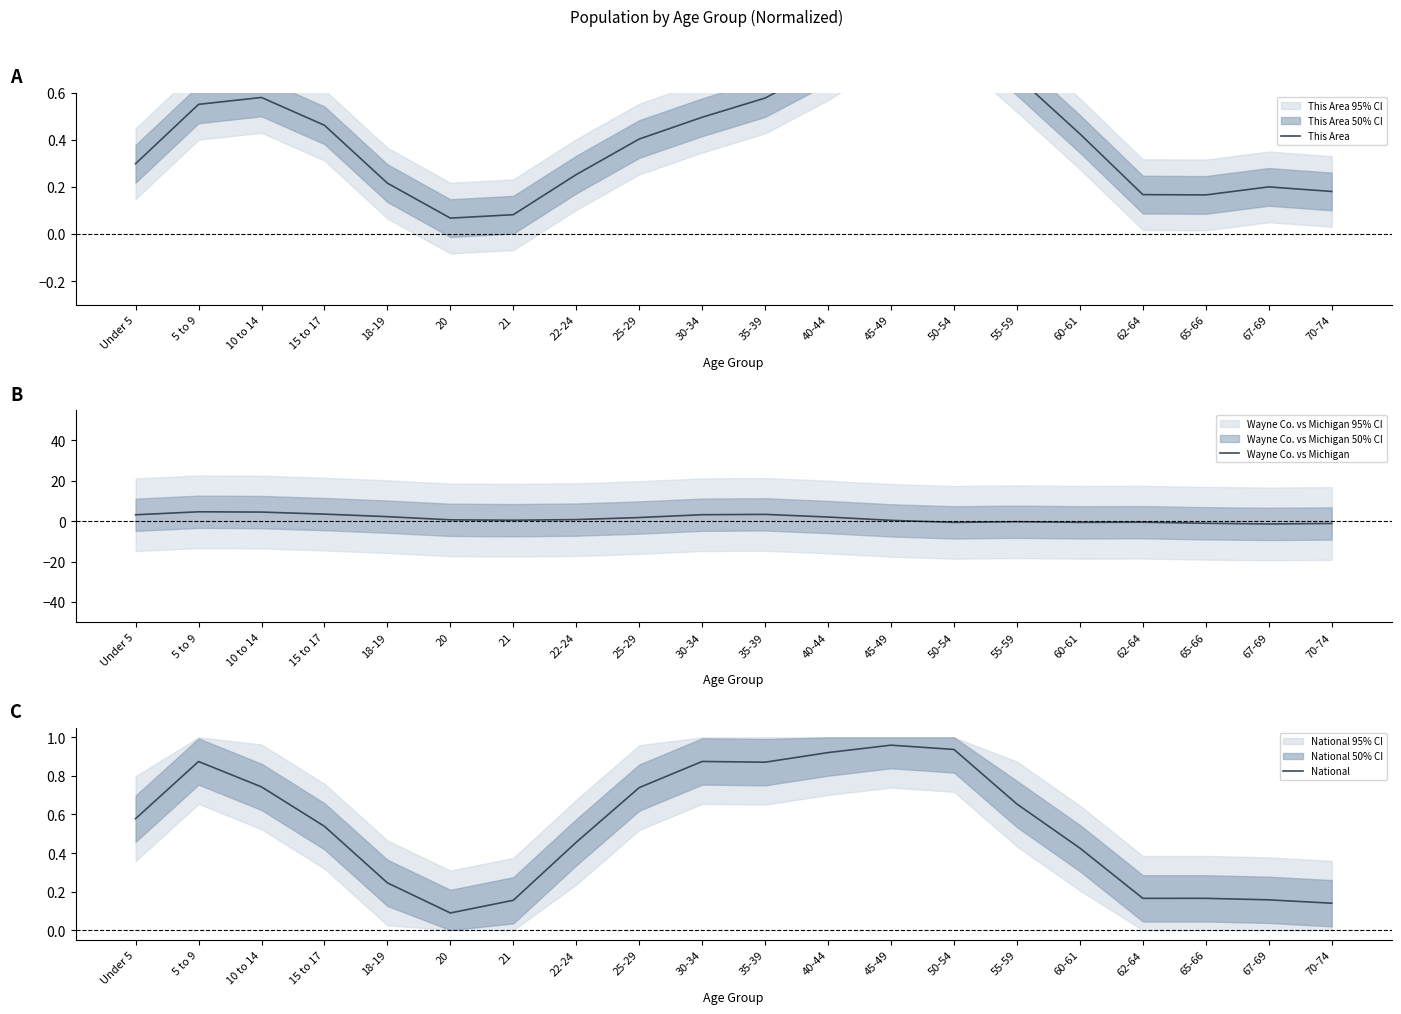

How many series are shown in this chart?

3